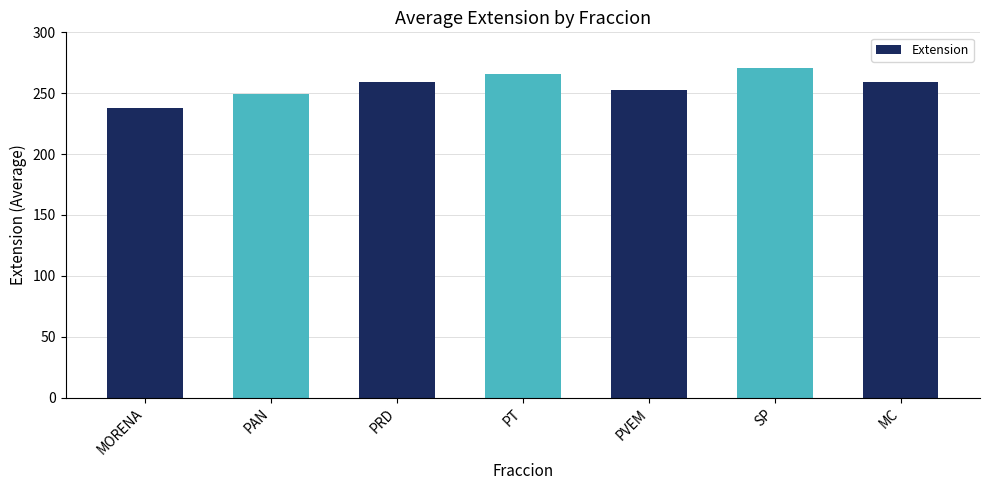

What is the difference between the maximum and minimum values?

32.9